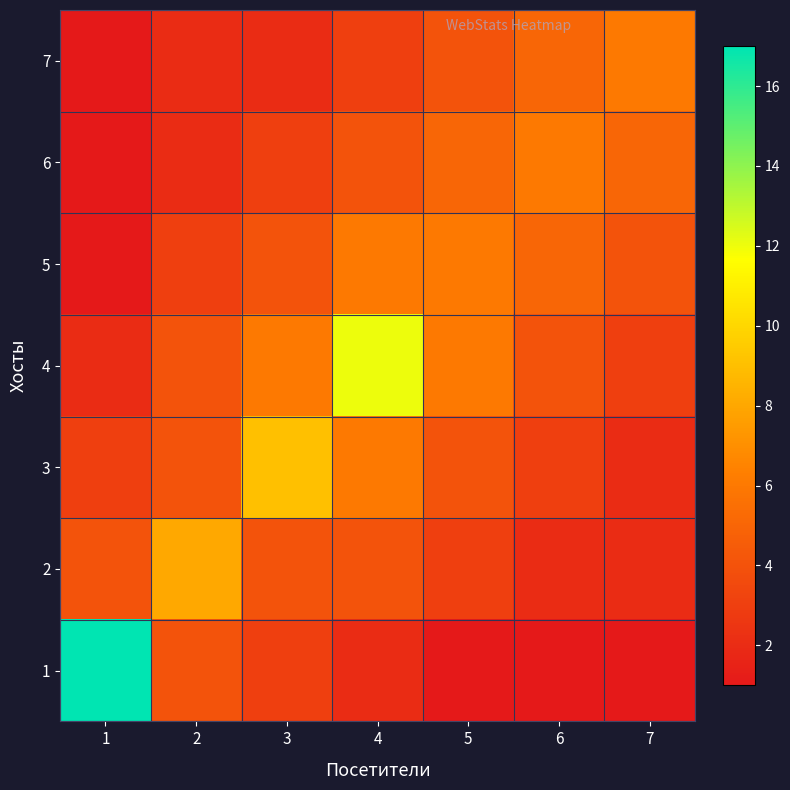

Which series changed the most between 1 and 6?

1